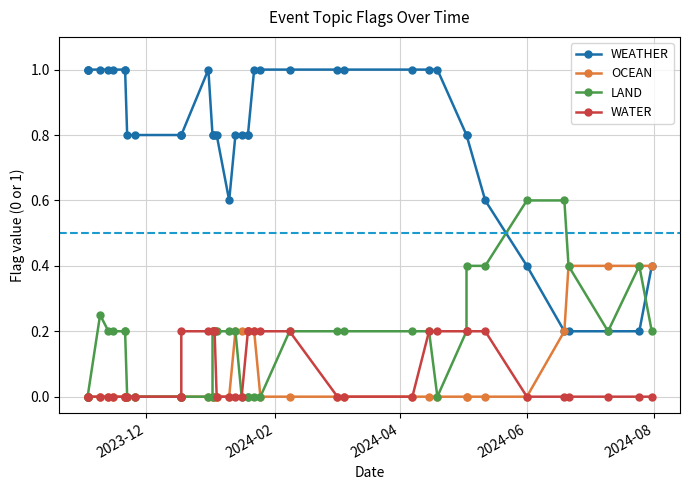

Which category has the highest value across all series?

2023-12